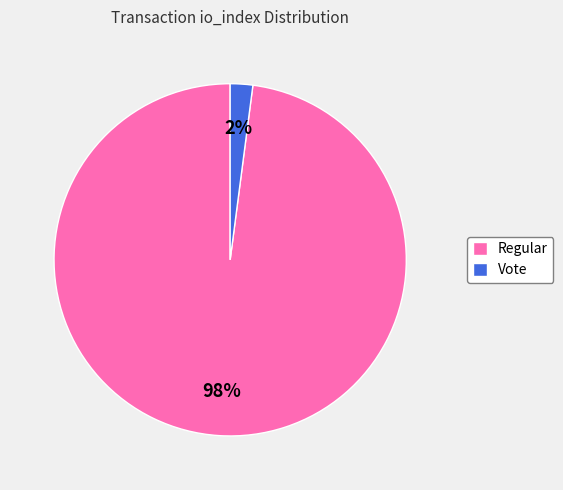

Count the number of slices in the pie.

2